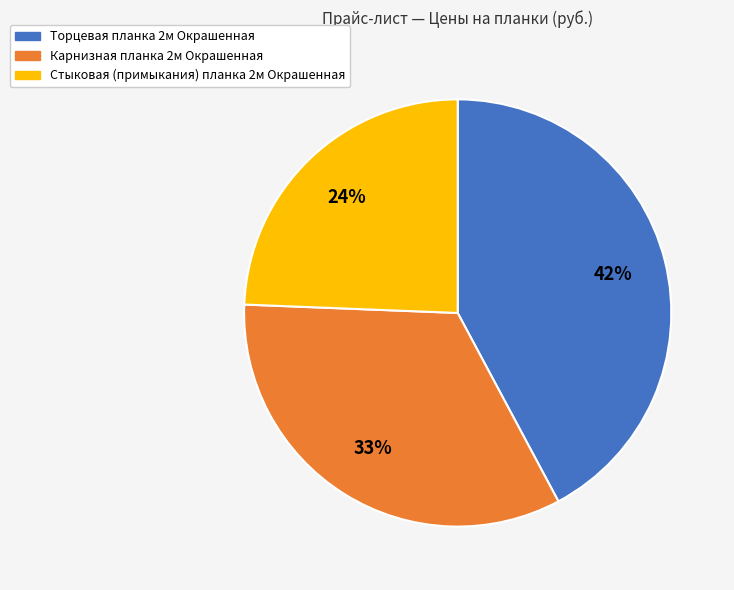

What percentage is the Торцевая планка 2м Окрашенная slice, to the nearest percent?

42%